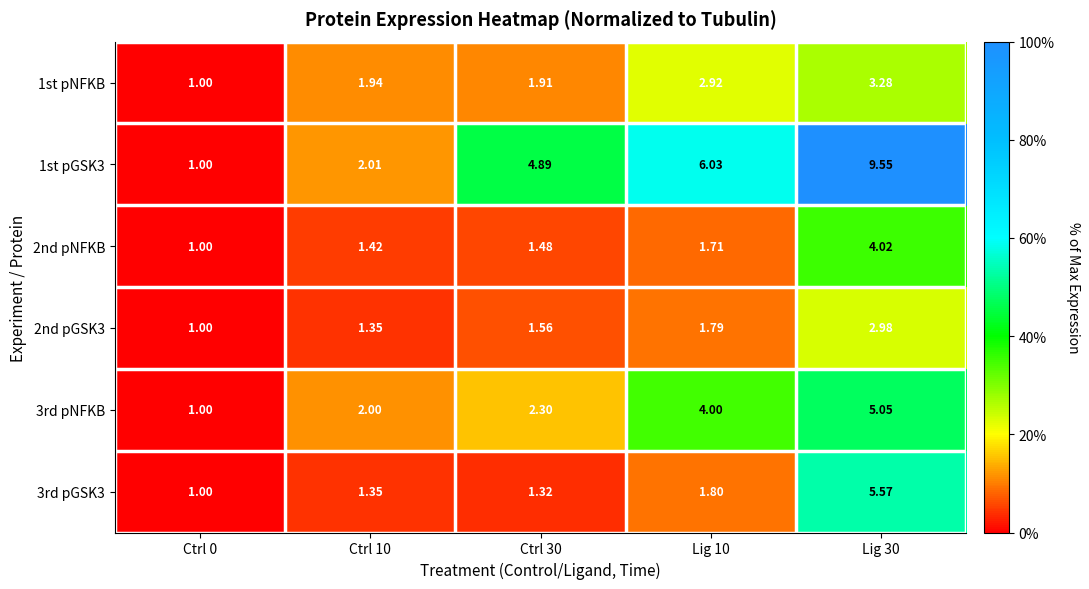

Which category has the highest value across all series?

Lig 30